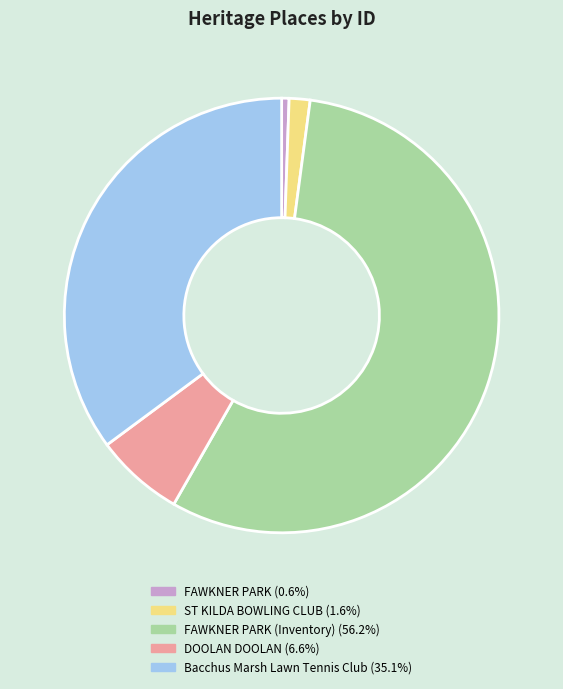

Do FAWKNER PARK (0.6%) and Bacchus Marsh Lawn Tennis Club (35.1%) together represent more than half of the pie?

No